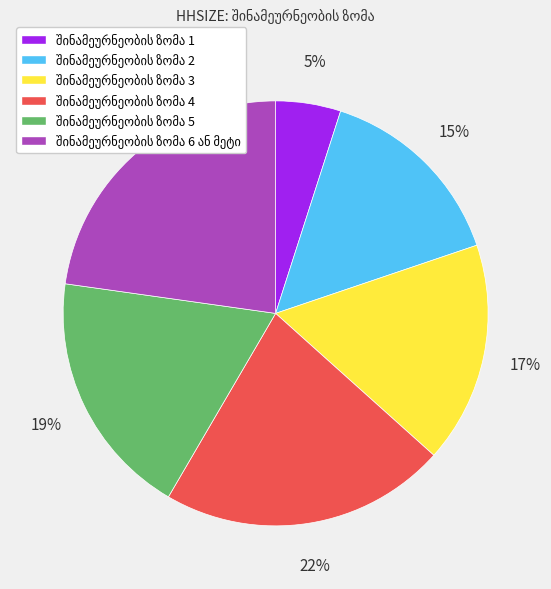

To the nearest percent, what is the average slice percentage?

17%